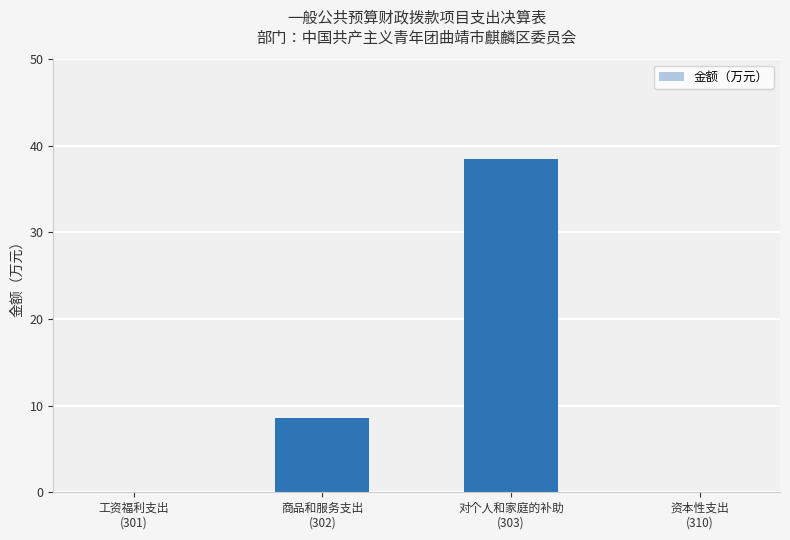

Does the chart contain stacked bars?

No